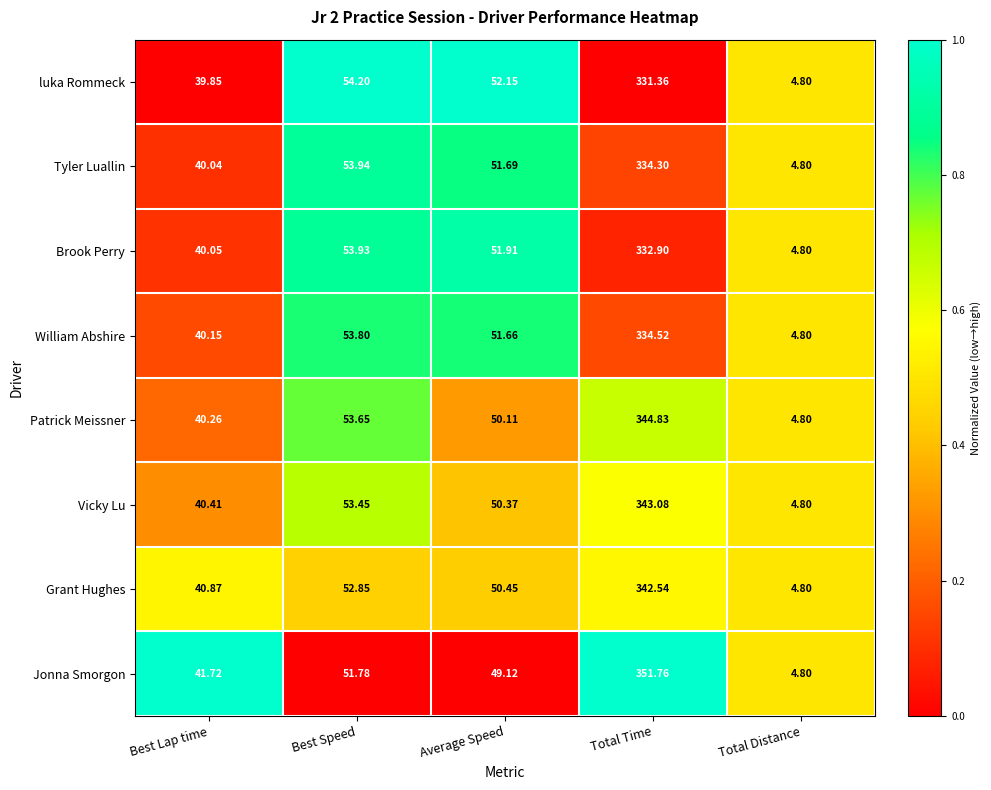

Which series has the largest range (max minus min)?

Jonna Smorgon